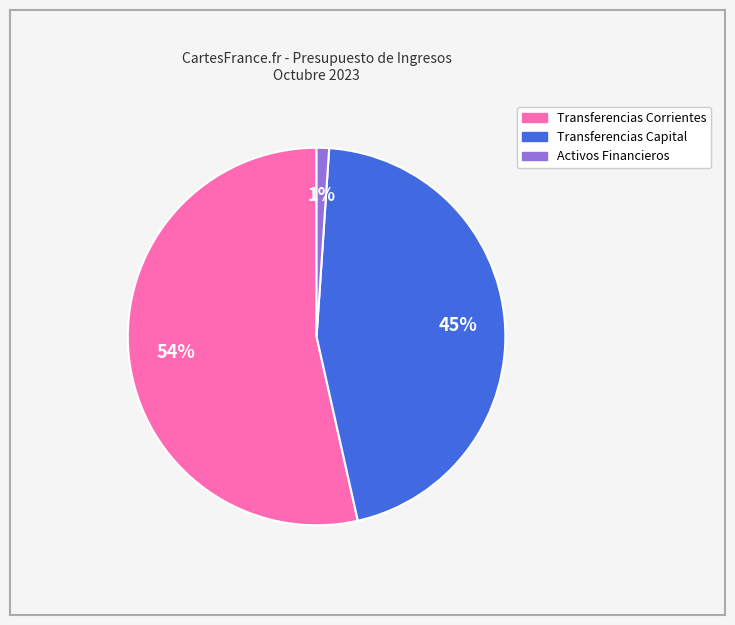

Which has a higher value, Transferencias Capital or Transferencias Corrientes?

Transferencias Corrientes